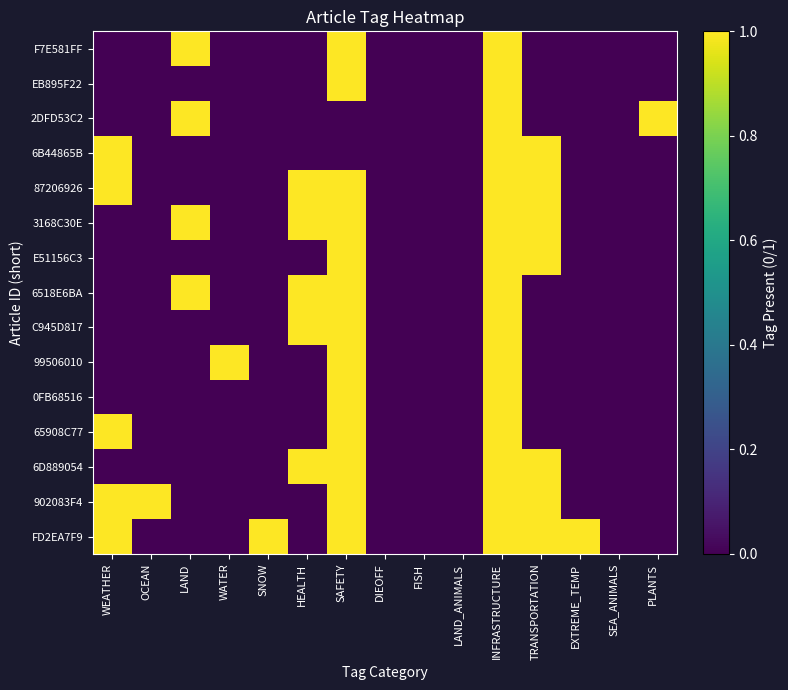

Reading left to right, what are all the values shown in this chart?

F7E581FF: WEATHER=0	OCEAN=0	LAND=1	WATER=0	SNOW=0	HEALTH=0	SAFETY=1	DIEOFF=0	FISH=0	LAND_ANIMALS=0	INFRASTRUCTURE=1	TRANSPORTATION=0	EXTREME_TEMP=0	SEA_ANIMALS=0	PLANTS=0
EB895F22: WEATHER=0	OCEAN=0	LAND=0	WATER=0	SNOW=0	HEALTH=0	SAFETY=1	DIEOFF=0	FISH=0	LAND_ANIMALS=0	INFRASTRUCTURE=1	TRANSPORTATION=0	EXTREME_TEMP=0	SEA_ANIMALS=0	PLANTS=0
2DFD53C2: WEATHER=0	OCEAN=0	LAND=1	WATER=0	SNOW=0	HEALTH=0	SAFETY=0	DIEOFF=0	FISH=0	LAND_ANIMALS=0	INFRASTRUCTURE=1	TRANSPORTATION=0	EXTREME_TEMP=0	SEA_ANIMALS=0	PLANTS=1
6B44865B: WEATHER=1	OCEAN=0	LAND=0	WATER=0	SNOW=0	HEALTH=0	SAFETY=0	DIEOFF=0	FISH=0	LAND_ANIMALS=0	INFRASTRUCTURE=1	TRANSPORTATION=1	EXTREME_TEMP=0	SEA_ANIMALS=0	PLANTS=0
87206926: WEATHER=1	OCEAN=0	LAND=0	WATER=0	SNOW=0	HEALTH=1	SAFETY=1	DIEOFF=0	FISH=0	LAND_ANIMALS=0	INFRASTRUCTURE=1	TRANSPORTATION=1	EXTREME_TEMP=0	SEA_ANIMALS=0	PLANTS=0
3168C30E: WEATHER=0	OCEAN=0	LAND=1	WATER=0	SNOW=0	HEALTH=1	SAFETY=1	DIEOFF=0	FISH=0	LAND_ANIMALS=0	INFRASTRUCTURE=1	TRANSPORTATION=1	EXTREME_TEMP=0	SEA_ANIMALS=0	PLANTS=0
E51156C3: WEATHER=0	OCEAN=0	LAND=0	WATER=0	SNOW=0	HEALTH=0	SAFETY=1	DIEOFF=0	FISH=0	LAND_ANIMALS=0	INFRASTRUCTURE=1	TRANSPORTATION=1	EXTREME_TEMP=0	SEA_ANIMALS=0	PLANTS=0
6518E6BA: WEATHER=0	OCEAN=0	LAND=1	WATER=0	SNOW=0	HEALTH=1	SAFETY=1	DIEOFF=0	FISH=0	LAND_ANIMALS=0	INFRASTRUCTURE=1	TRANSPORTATION=0	EXTREME_TEMP=0	SEA_ANIMALS=0	PLANTS=0
C945D817: WEATHER=0	OCEAN=0	LAND=0	WATER=0	SNOW=0	HEALTH=1	SAFETY=1	DIEOFF=0	FISH=0	LAND_ANIMALS=0	INFRASTRUCTURE=1	TRANSPORTATION=0	EXTREME_TEMP=0	SEA_ANIMALS=0	PLANTS=0
99506010: WEATHER=0	OCEAN=0	LAND=0	WATER=1	SNOW=0	HEALTH=0	SAFETY=1	DIEOFF=0	FISH=0	LAND_ANIMALS=0	INFRASTRUCTURE=1	TRANSPORTATION=0	EXTREME_TEMP=0	SEA_ANIMALS=0	PLANTS=0
0FB68516: WEATHER=0	OCEAN=0	LAND=0	WATER=0	SNOW=0	HEALTH=0	SAFETY=1	DIEOFF=0	FISH=0	LAND_ANIMALS=0	INFRASTRUCTURE=1	TRANSPORTATION=0	EXTREME_TEMP=0	SEA_ANIMALS=0	PLANTS=0
65908C77: WEATHER=1	OCEAN=0	LAND=0	WATER=0	SNOW=0	HEALTH=0	SAFETY=1	DIEOFF=0	FISH=0	LAND_ANIMALS=0	INFRASTRUCTURE=1	TRANSPORTATION=0	EXTREME_TEMP=0	SEA_ANIMALS=0	PLANTS=0
6D889054: WEATHER=0	OCEAN=0	LAND=0	WATER=0	SNOW=0	HEALTH=1	SAFETY=1	DIEOFF=0	FISH=0	LAND_ANIMALS=0	INFRASTRUCTURE=1	TRANSPORTATION=1	EXTREME_TEMP=0	SEA_ANIMALS=0	PLANTS=0
902083F4: WEATHER=1	OCEAN=1	LAND=0	WATER=0	SNOW=0	HEALTH=0	SAFETY=1	DIEOFF=0	FISH=0	LAND_ANIMALS=0	INFRASTRUCTURE=1	TRANSPORTATION=1	EXTREME_TEMP=0	SEA_ANIMALS=0	PLANTS=0
FD2EA7F9: WEATHER=1	OCEAN=0	LAND=0	WATER=0	SNOW=1	HEALTH=0	SAFETY=1	DIEOFF=0	FISH=0	LAND_ANIMALS=0	INFRASTRUCTURE=1	TRANSPORTATION=1	EXTREME_TEMP=1	SEA_ANIMALS=0	PLANTS=0